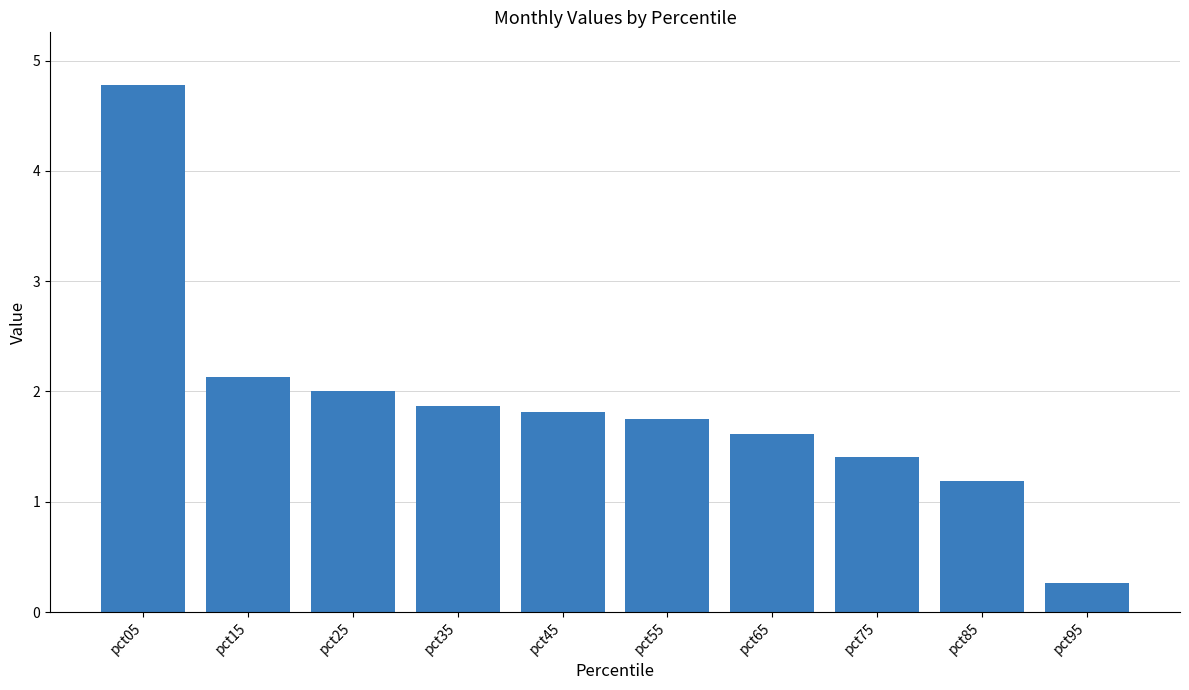

At which category does the chart reach its minimum across all series?

pct95